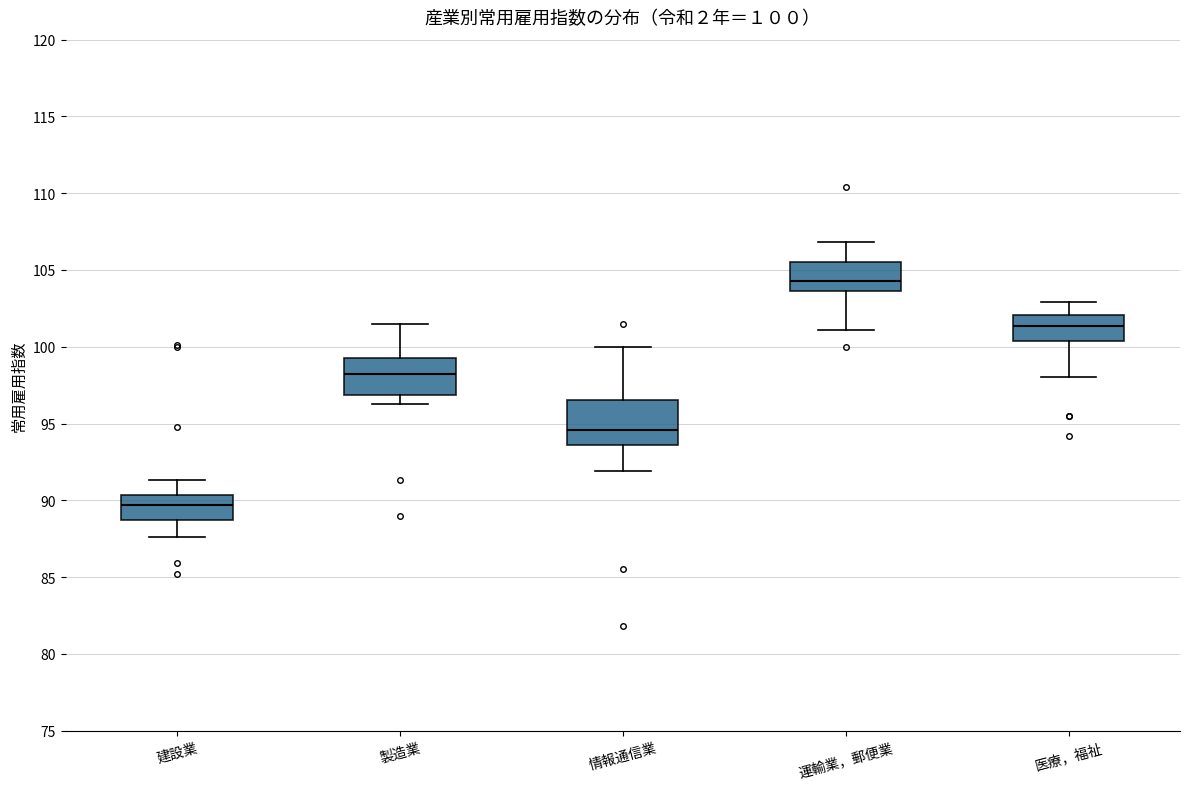

Which box is the tallest, from its lower edge to its upper edge?

情報通信業